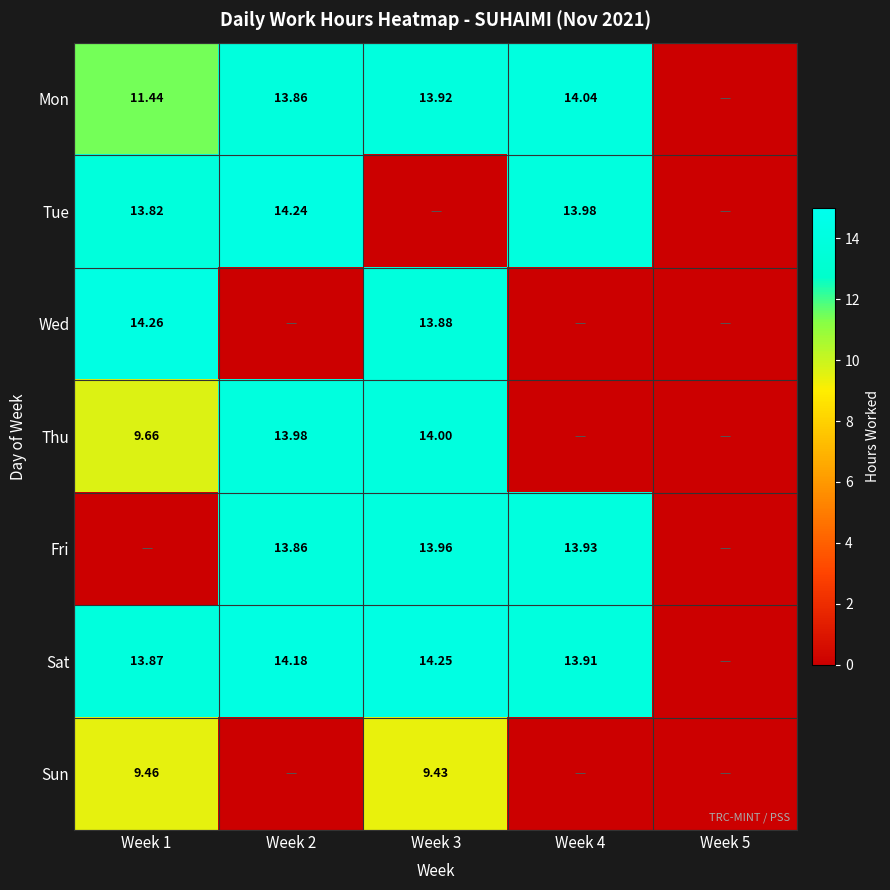

True or false: Fri has a value of 13.9 at Week 2.

True